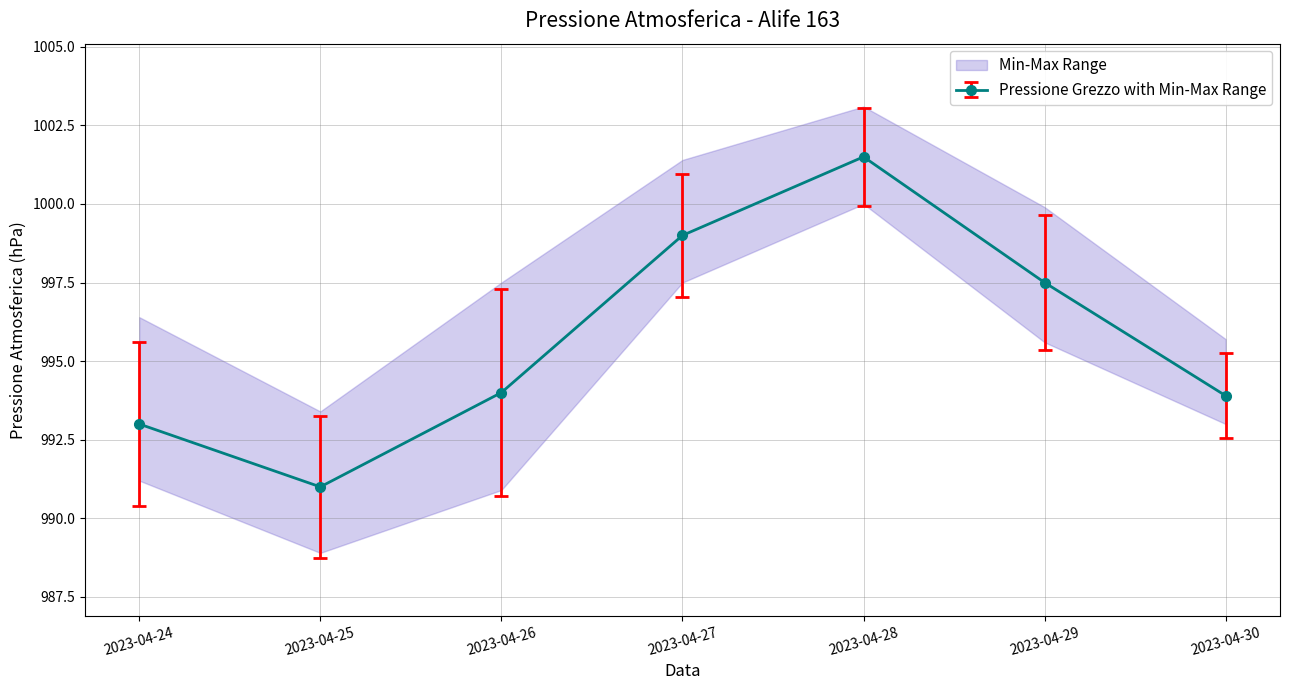

True or false: Pressione Grezzo (hPa) has more than 2 points higher than both neighbors.

False